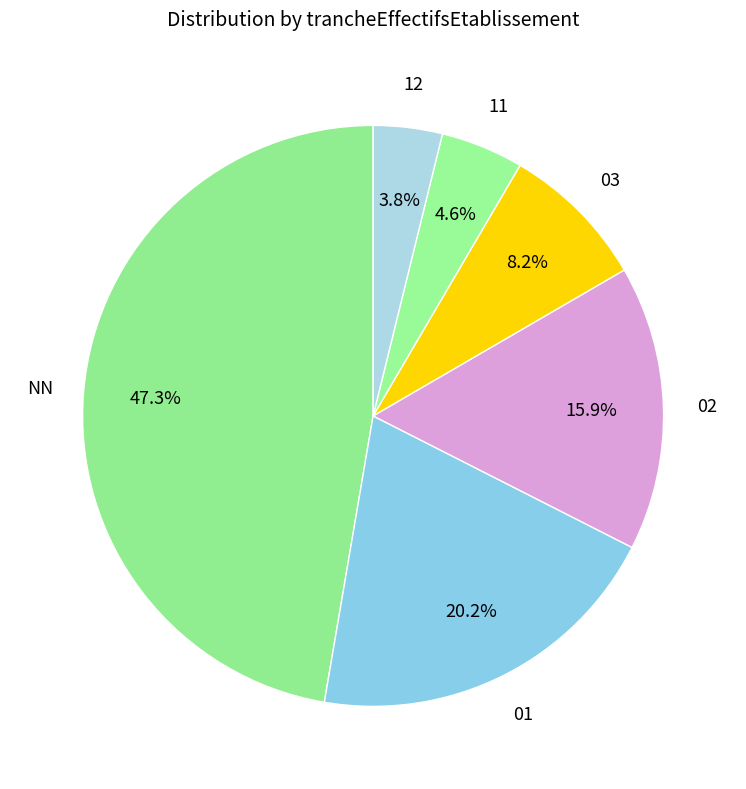

What is the ratio of the value at NN to the value at 02?

3.0